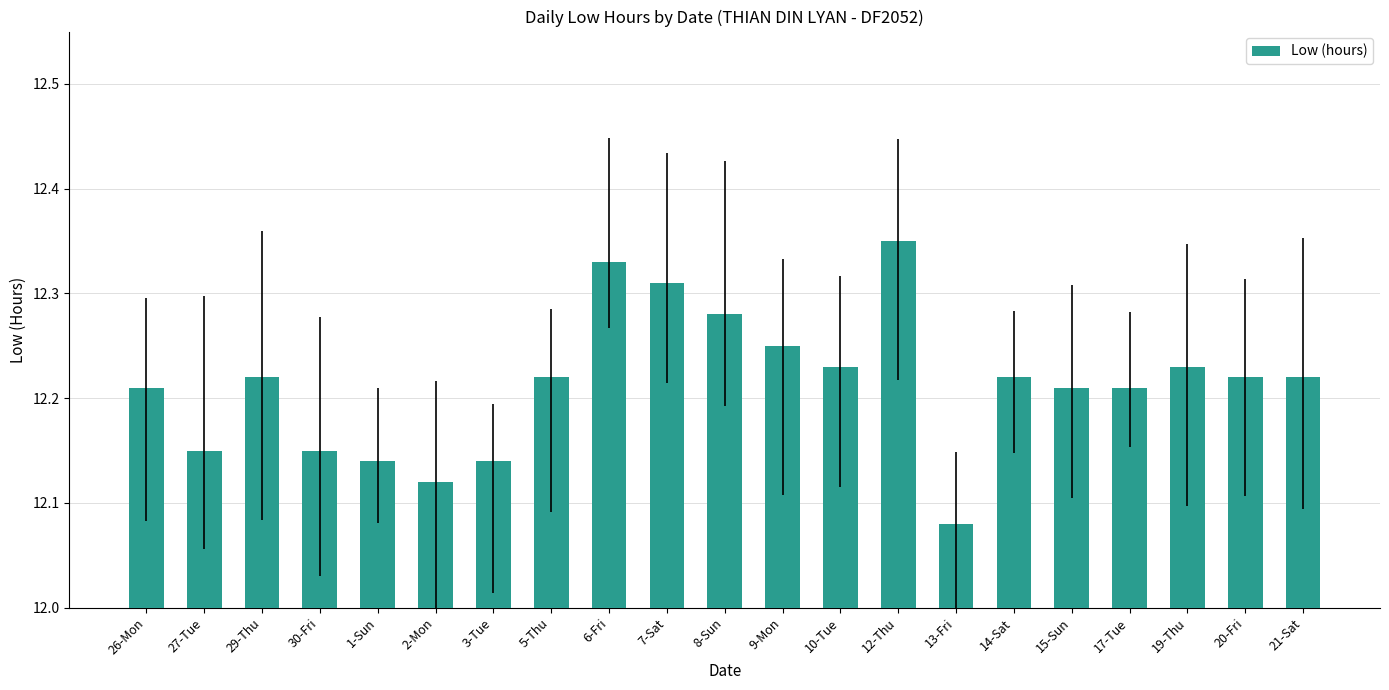

What is the label of the 11th bar from the left?

8-Sun